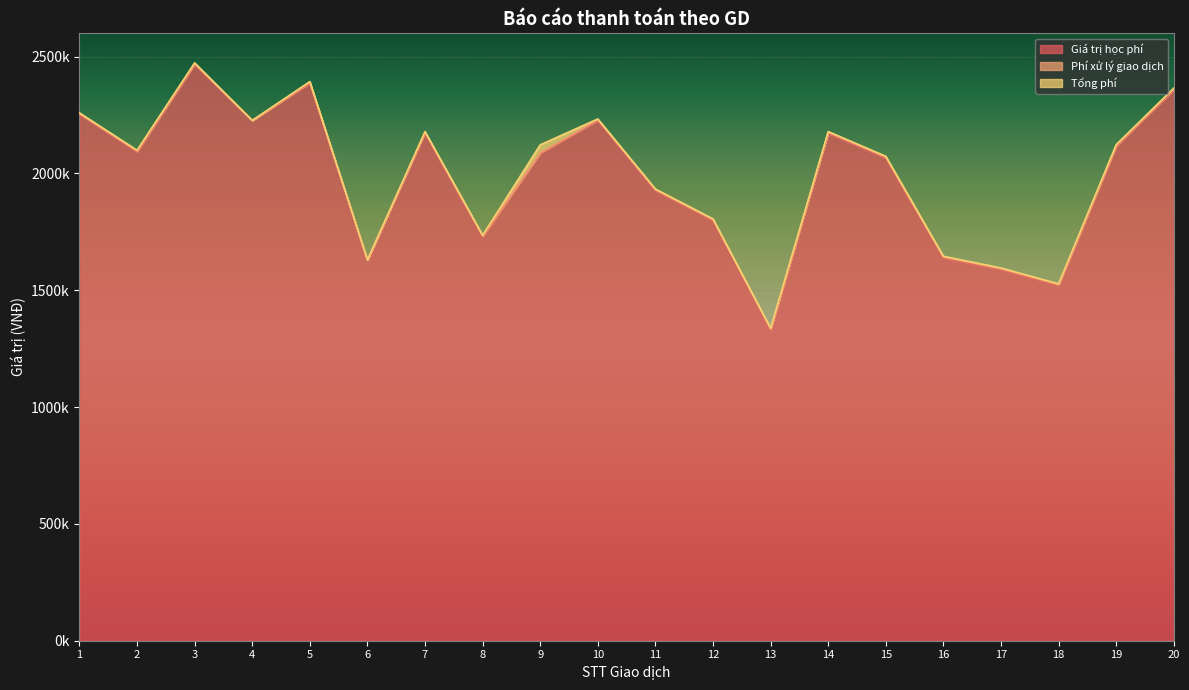

Reading left to right, list all the values displayed in this chart.

Giá trị học phí: 1=2253000	2=2093000	3=2467000	4=2227000	5=2387000	6=1630000	7=2173000	8=1729000	9=2087000	10=2227000	11=1927000	12=1799000	13=1331000	14=2173000	15=2067000	16=1639000	17=1589000	18=1521000	19=2117000	20=2359000
Phí xử lý giao dịch: 1=3300	2=3300	3=3300	4=0	5=3300	6=0	7=3300	8=3300	9=2200	10=3300	11=3300	12=3300	13=3300	14=3300	15=3300	16=3300	17=3300	18=3300	19=3300	20=3300
Tổng phí: 1=3300	2=3300	3=3300	4=0	5=3300	6=0	7=3300	8=3300	9=33505	10=3300	11=3300	12=3300	13=3300	14=3300	15=3300	16=3300	17=3300	18=3300	19=3300	20=3300